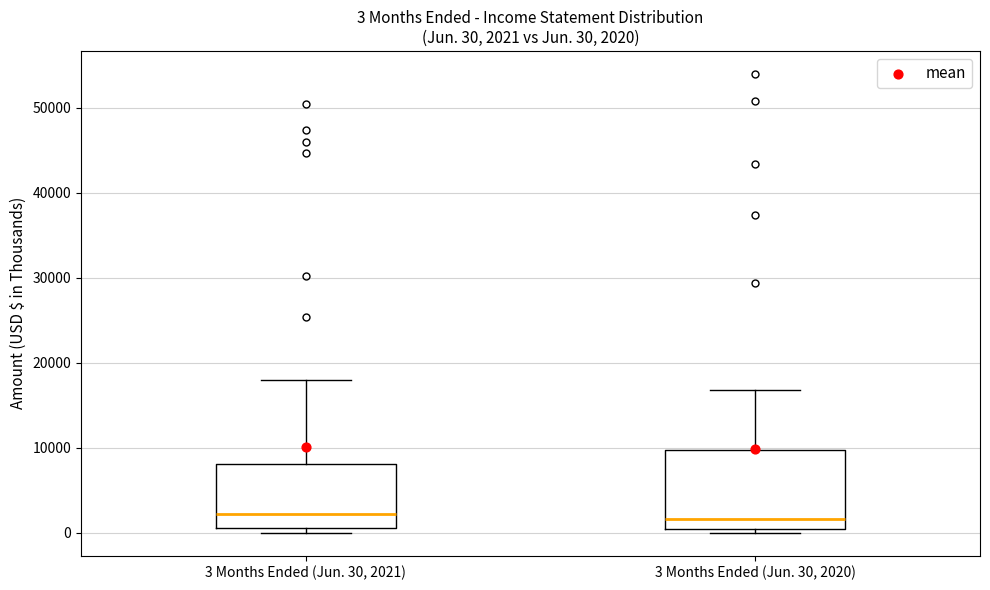

Which box is the tallest, from its lower edge to its upper edge?

3 Months Ended (Jun. 30, 2020)